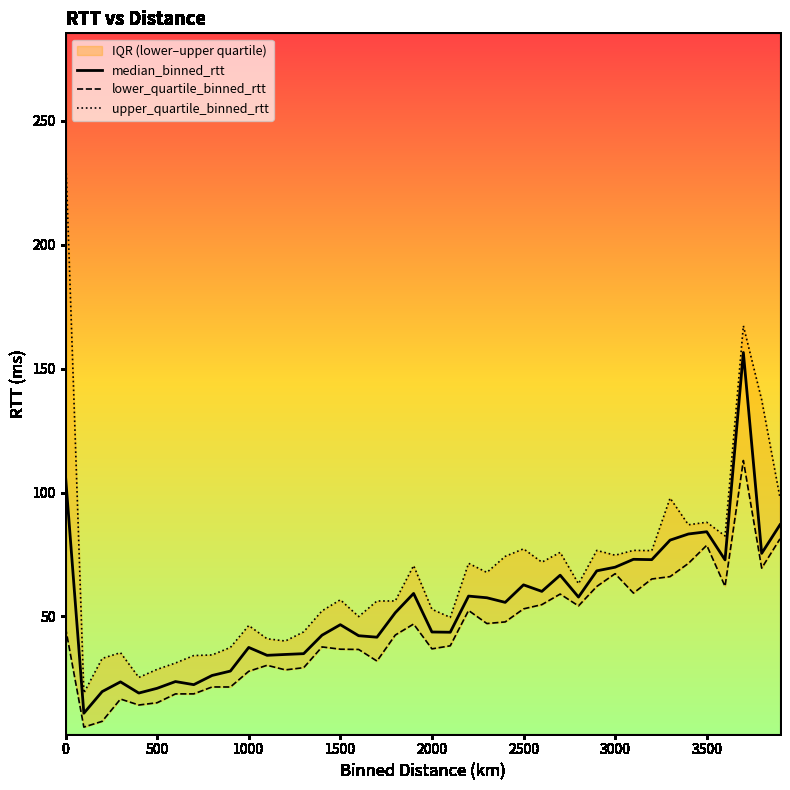

True or false: median_binned_rtt has a value of 60.9 at 2000.

False